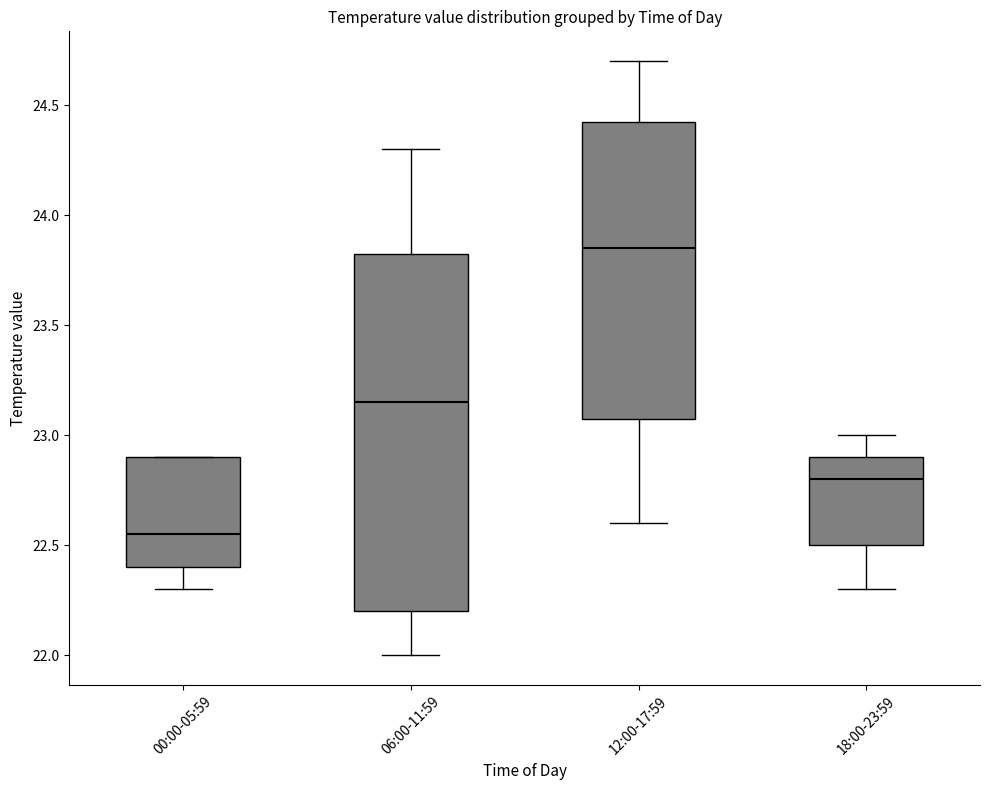

Comparing the boxes themselves (not the whiskers), which one is the tallest?

06:00-11:59